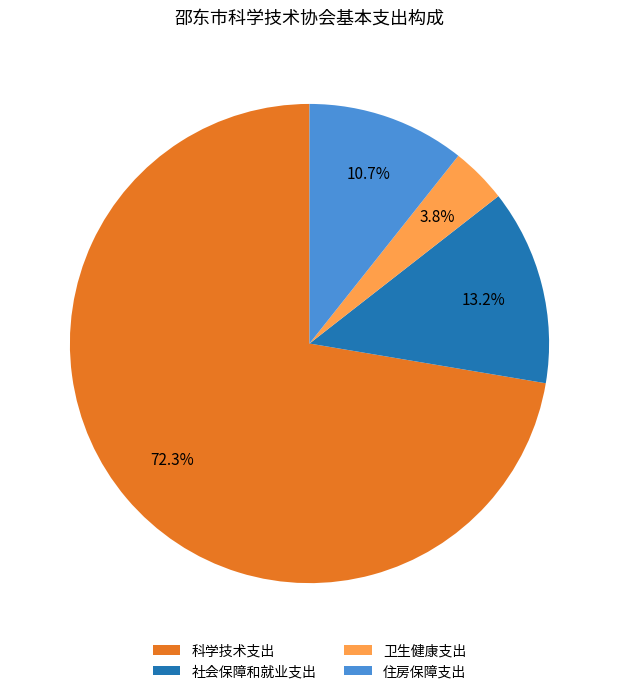

To the nearest percent, what is the combined percentage of 卫生健康支出 and 科学技术支出?

76%